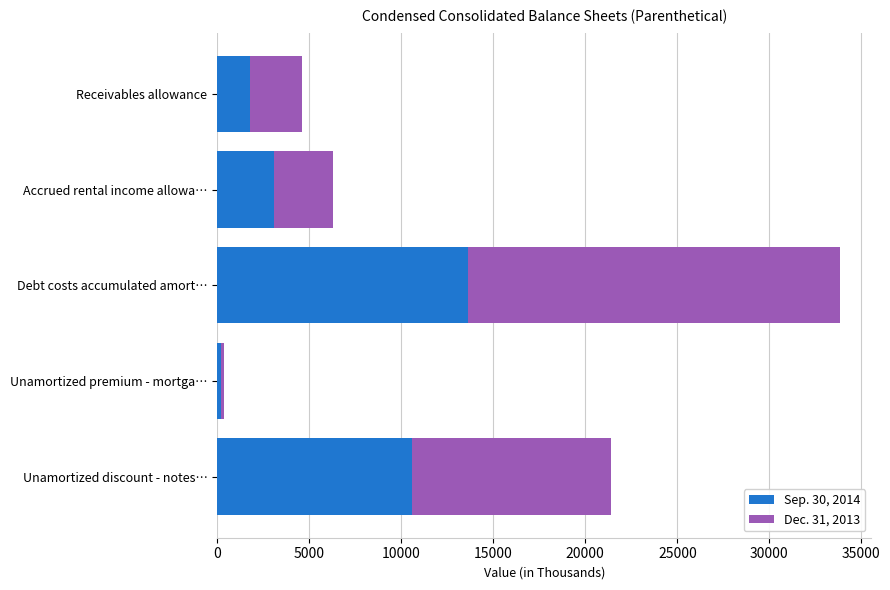

How many categories are shown in the chart?

5